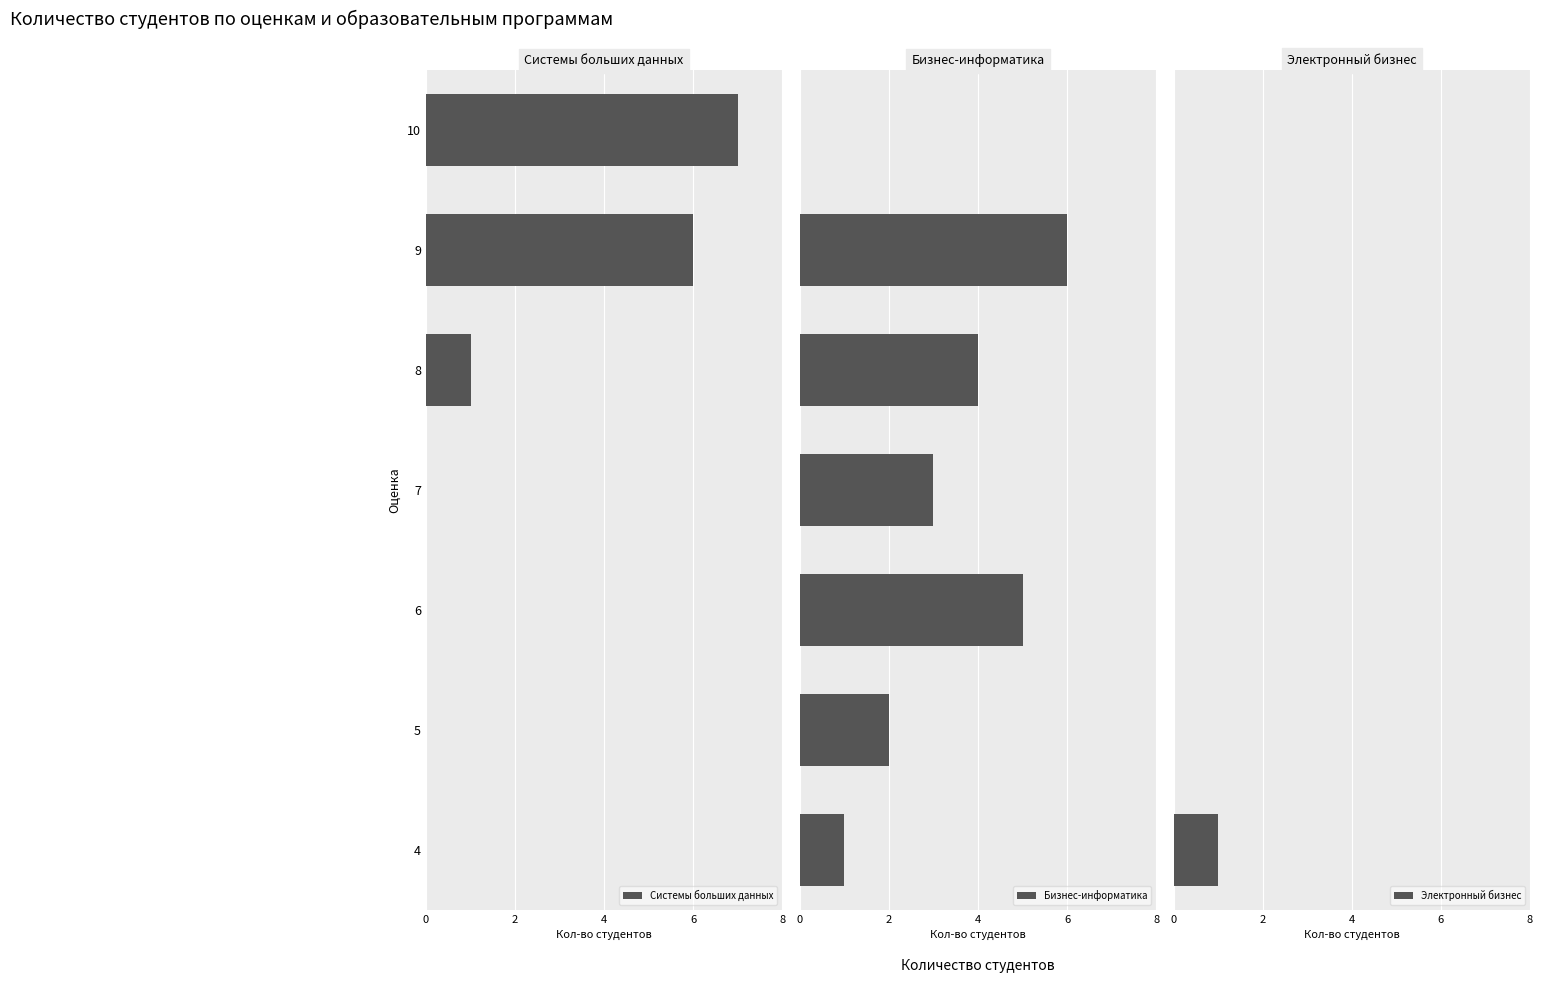

The Системы больших данных series shows 8 at 9. True or false?

False